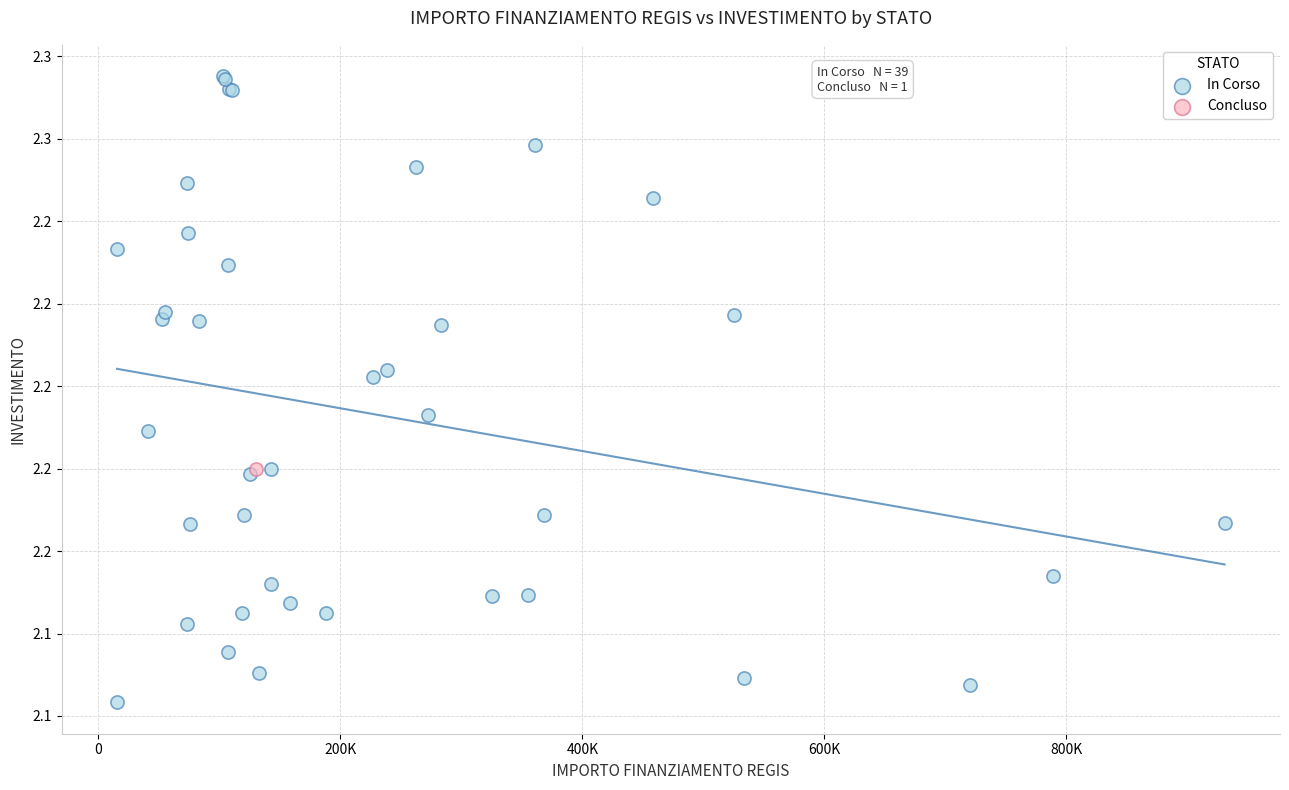

What are all the series names shown in the legend?

In Corso, Concluso